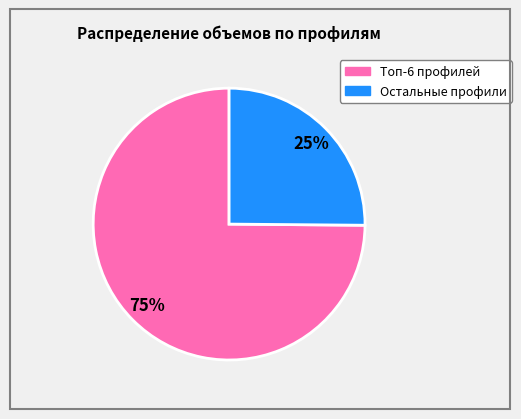

To the nearest percent, what is the average slice percentage?

50%